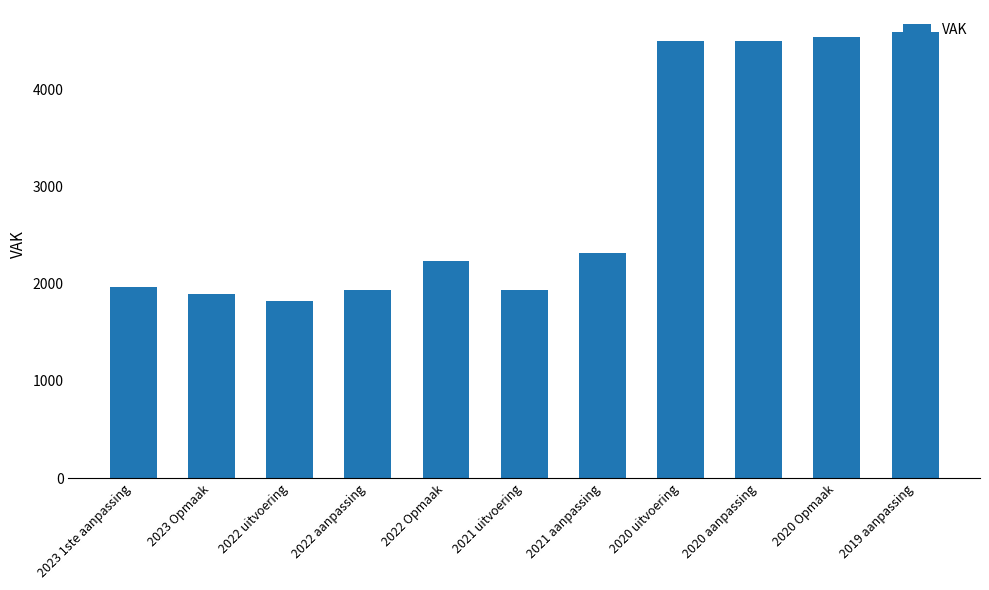

At which category does the chart reach its minimum across all series?

2022 uitvoering